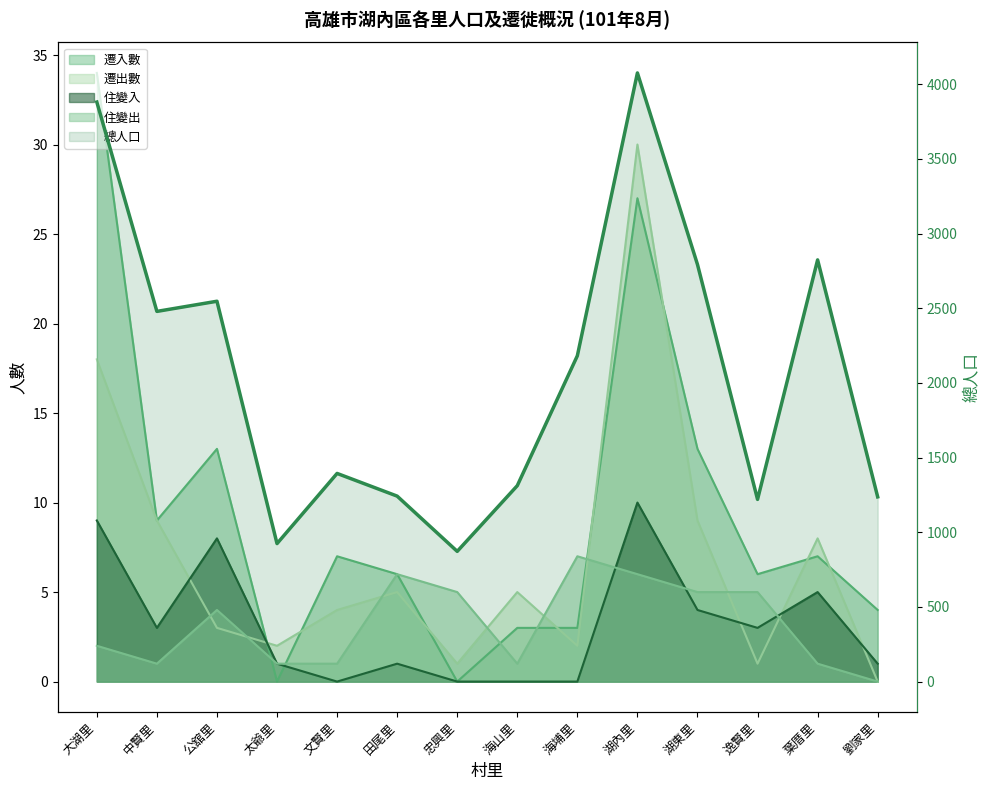

Approximately how many times larger is the value at 田尾里 compared to 湖內里?

0.3